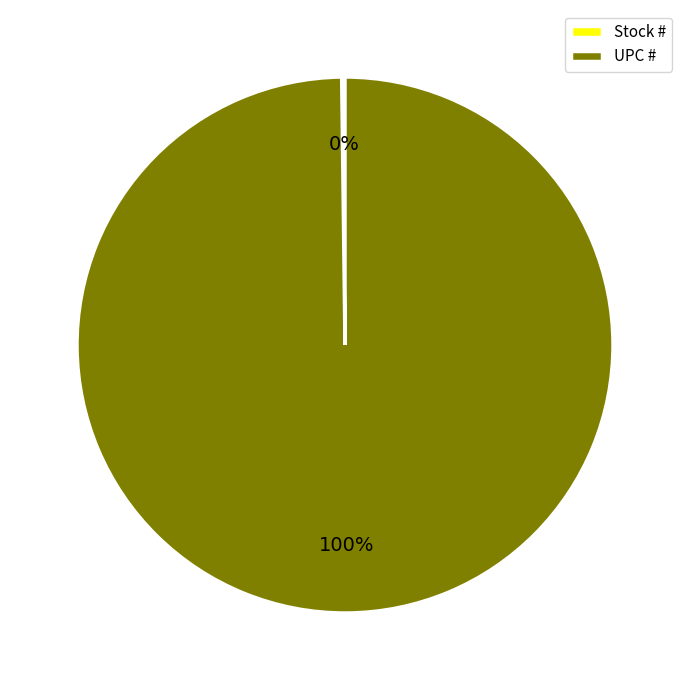

True or false: UPC # accounts for 87% of the total.

False